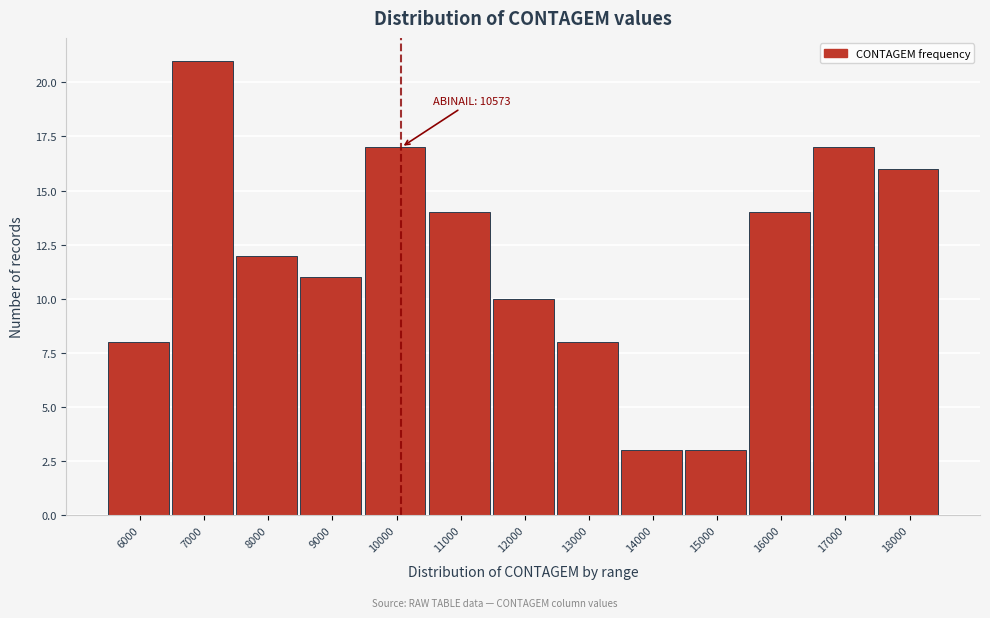

Reading left to right, list all the values displayed in this chart.

8	21	12	11	17	14	10	8	3	3	14	17	16